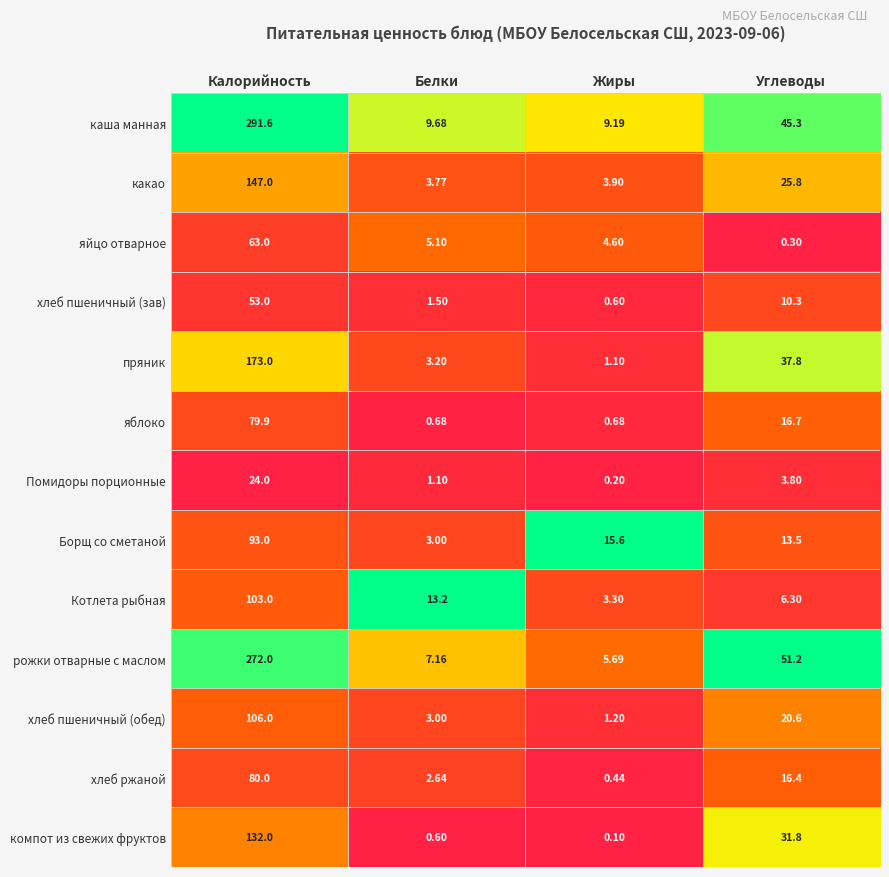

At which category does the chart reach its minimum across all series?

Жиры